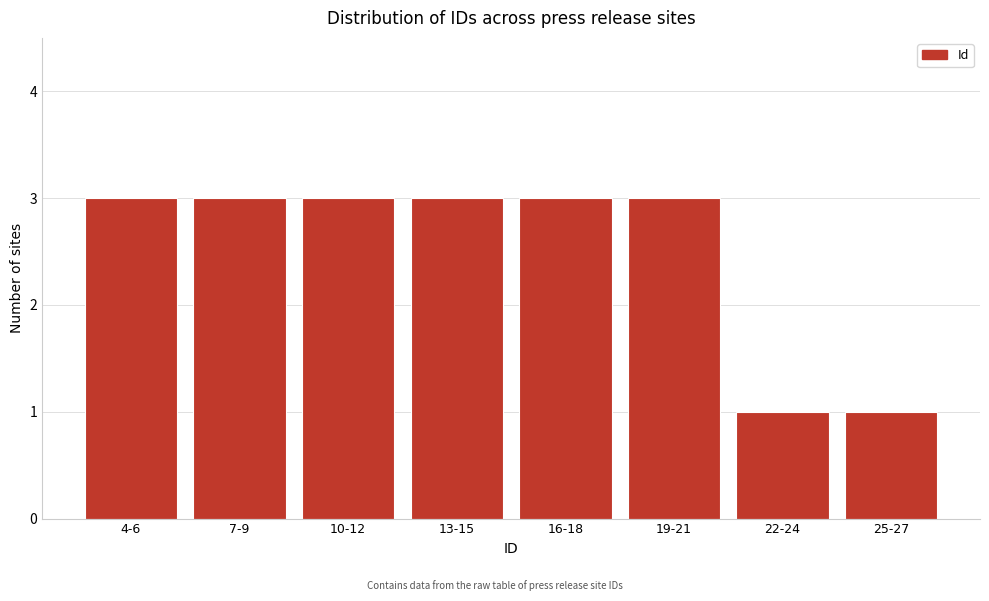

Reading left to right, what are all the values shown in this chart?

3	3	3	3	3	3	1	1